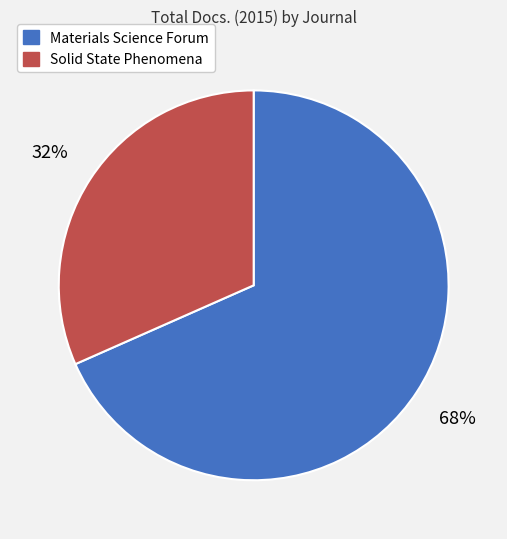

Combined, do Materials Science Forum and Solid State Phenomena account for over 50%?

Yes